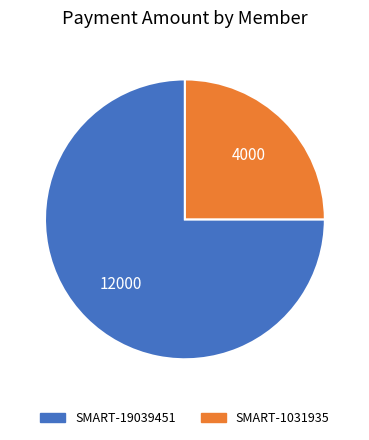

Do SMART-19039451 and SMART-1031935 together represent more than half of the pie?

Yes